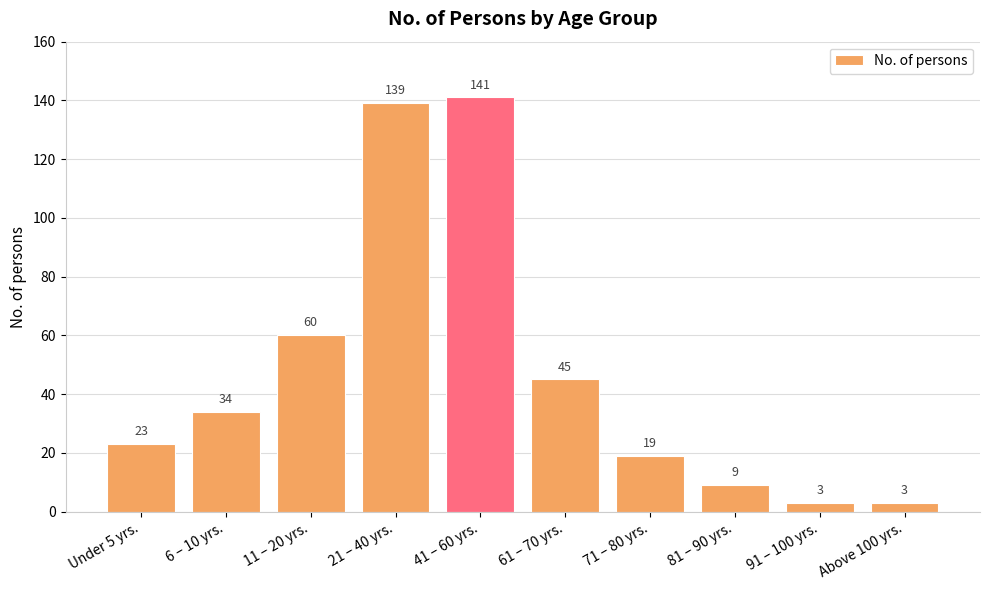

Read the value at Above 100 yrs., to the nearest 5.

5